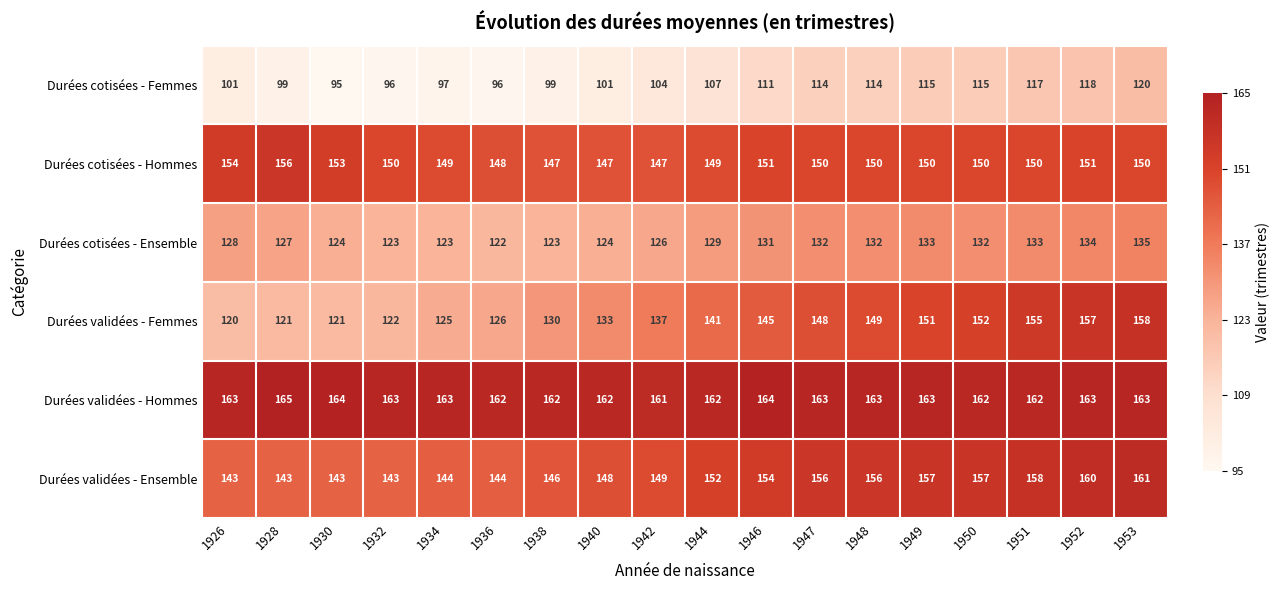

True or false: Durées cotisées - Femmes has a value of 29 at 1950.

False